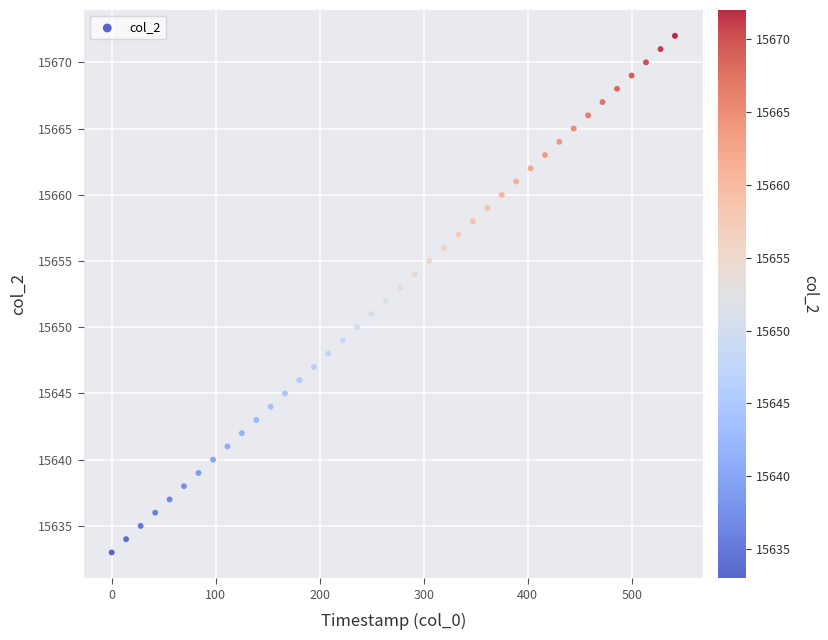

What is the range of Y values (max minus min)?

39